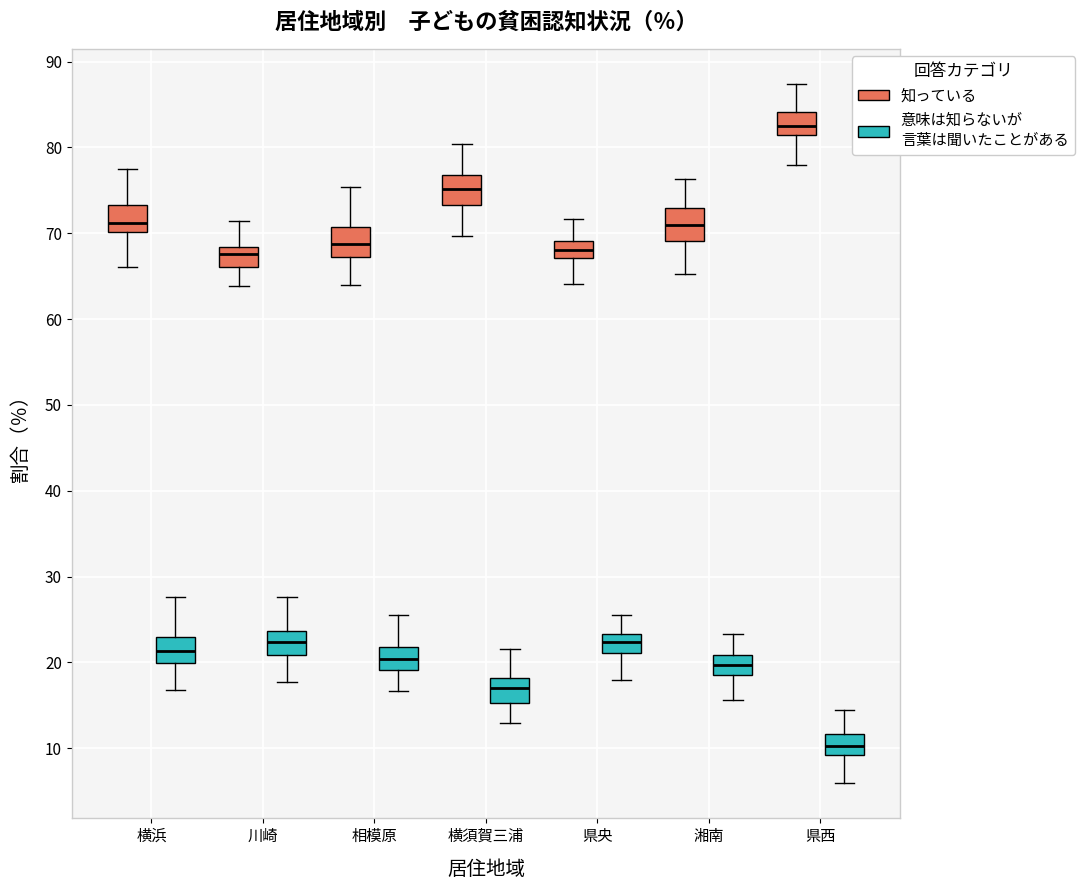

Reading left to right, transcribe this box plot: for each box, give where its median line is, the range the box spans, and where its two whiskers end, as read against the y-axis. The values are not printed on the chart, so give them approximately, as read against the axis.

横浜 (知っている): median 71, box 70 to 73, whiskers 66 to 78
横浜 (意味は知らないが 言葉は聞いたことがある): median 21, box 20 to 23, whiskers 17 to 28
川崎 (知っている): median 68 (just below the box's upper edge), box 66 to 68, whiskers 64 to 71
川崎 (意味は知らないが 言葉は聞いたことがある): median 22, box 21 to 24, whiskers 18 to 28
相模原 (知っている): median 69, box 67 to 71, whiskers 64 to 75
相模原 (意味は知らないが 言葉は聞いたことがある): median 20, box 19 to 22, whiskers 17 to 26
横須賀三浦 (知っている): median 75, box 73 to 77, whiskers 70 to 80
横須賀三浦 (意味は知らないが 言葉は聞いたことがある): median 17, box 15 to 18, whiskers 13 to 22
県央 (知っている): median 68, box 67 to 69, whiskers 64 to 72
県央 (意味は知らないが 言葉は聞いたことがある): median 22, box 21 to 23, whiskers 18 to 25
湘南 (知っている): median 71, box 69 to 73, whiskers 65 to 76
湘南 (意味は知らないが 言葉は聞いたことがある): median 20, box 19 to 21, whiskers 16 to 23
県西 (知っている): median 82, box 81 to 84, whiskers 78 to 87
県西 (意味は知らないが 言葉は聞いたことがある): median 10, box 9 to 12, whiskers 6 to 14